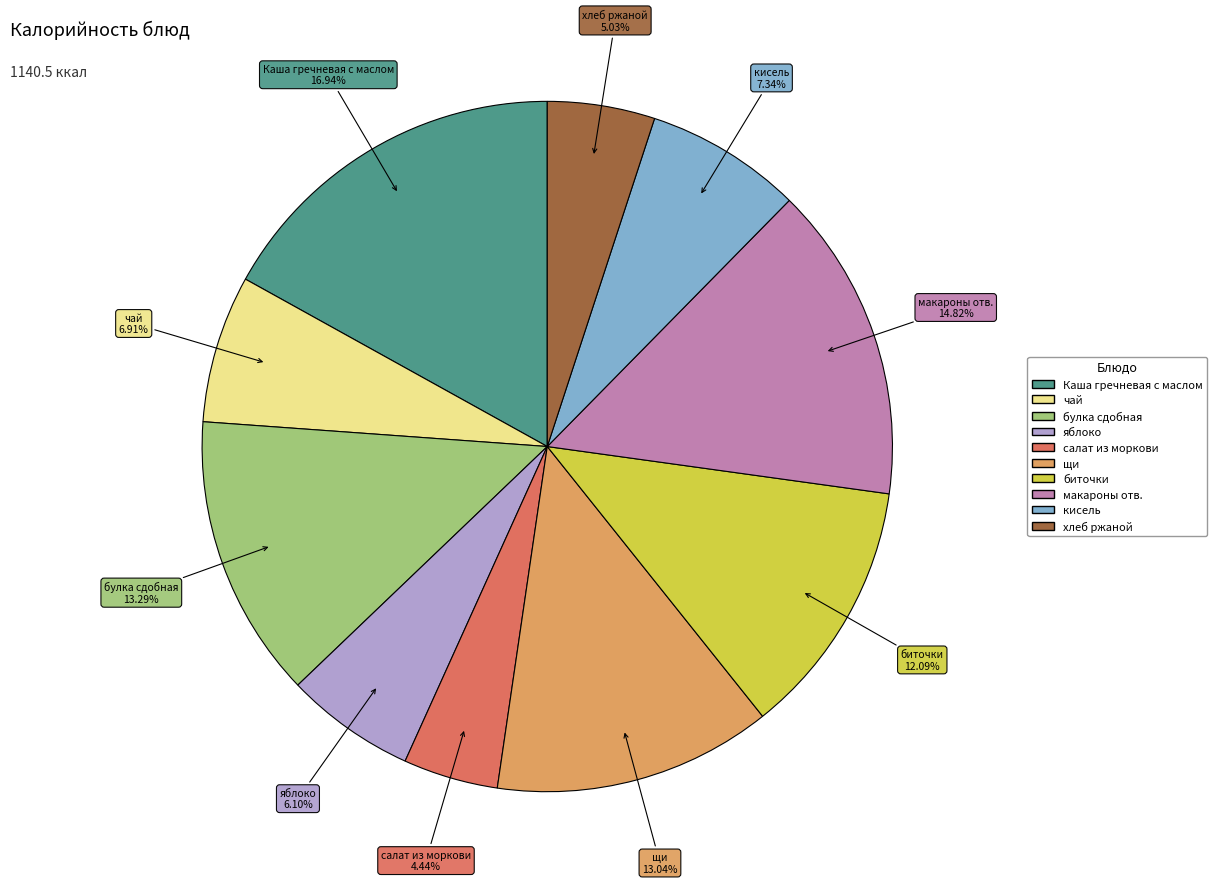

True or false: хлеб ржаной accounts for 15% of the total.

False